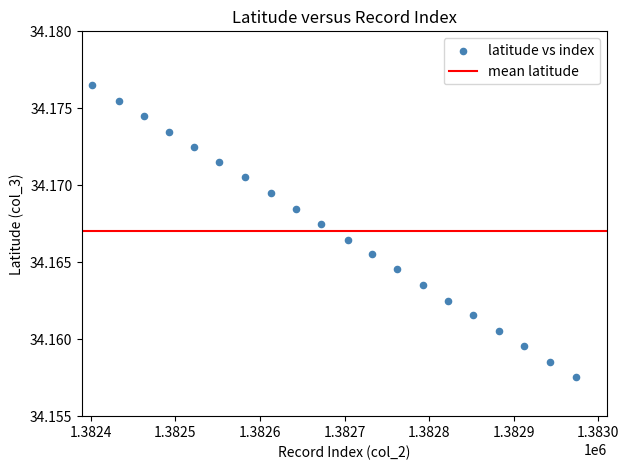

What is the range of X values (max minus min)?

571.0